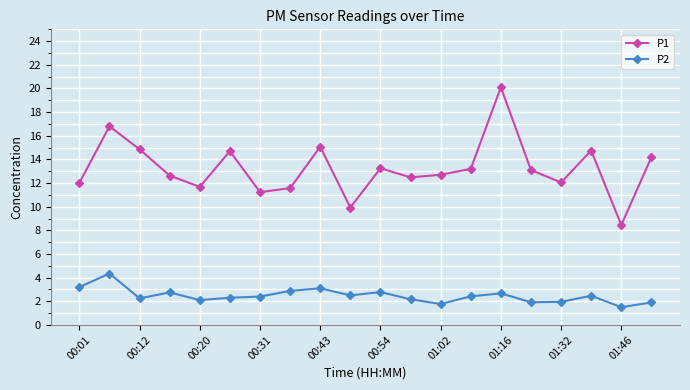

What are all the series names shown in the legend?

P1, P2